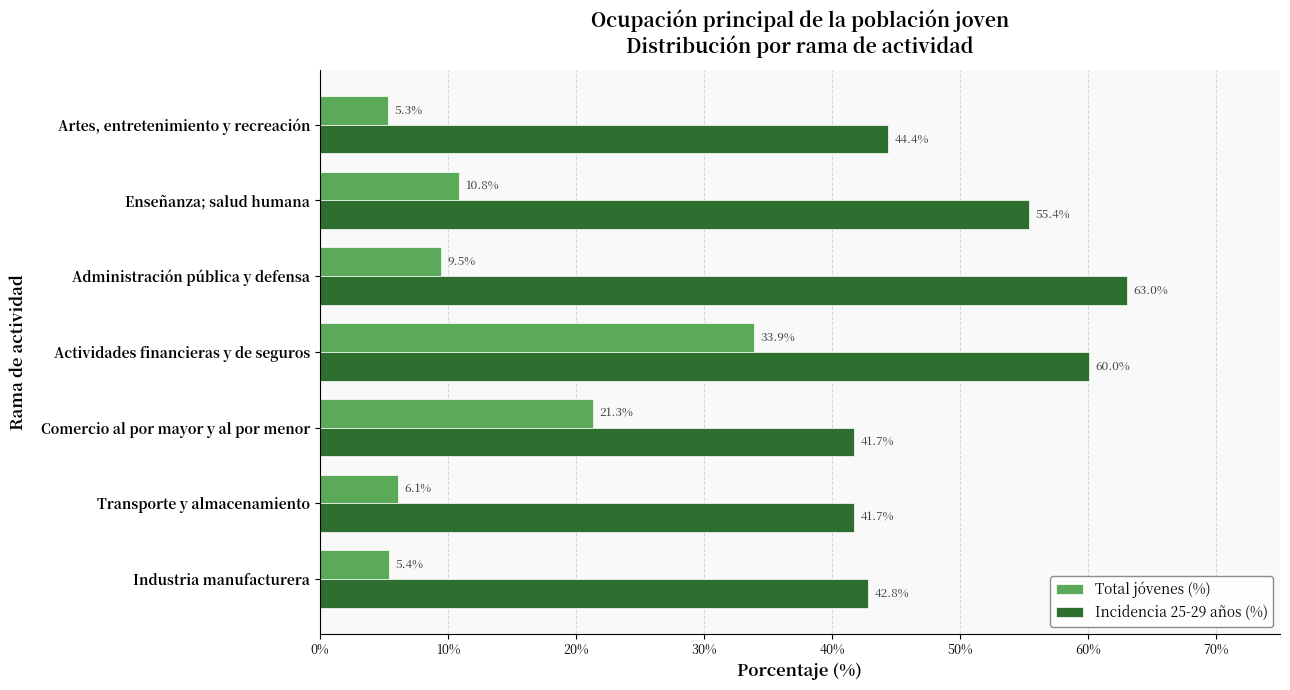

Where is Total jóvenes (%) nearest to the value 19?

Comercio al por mayor y al por menor